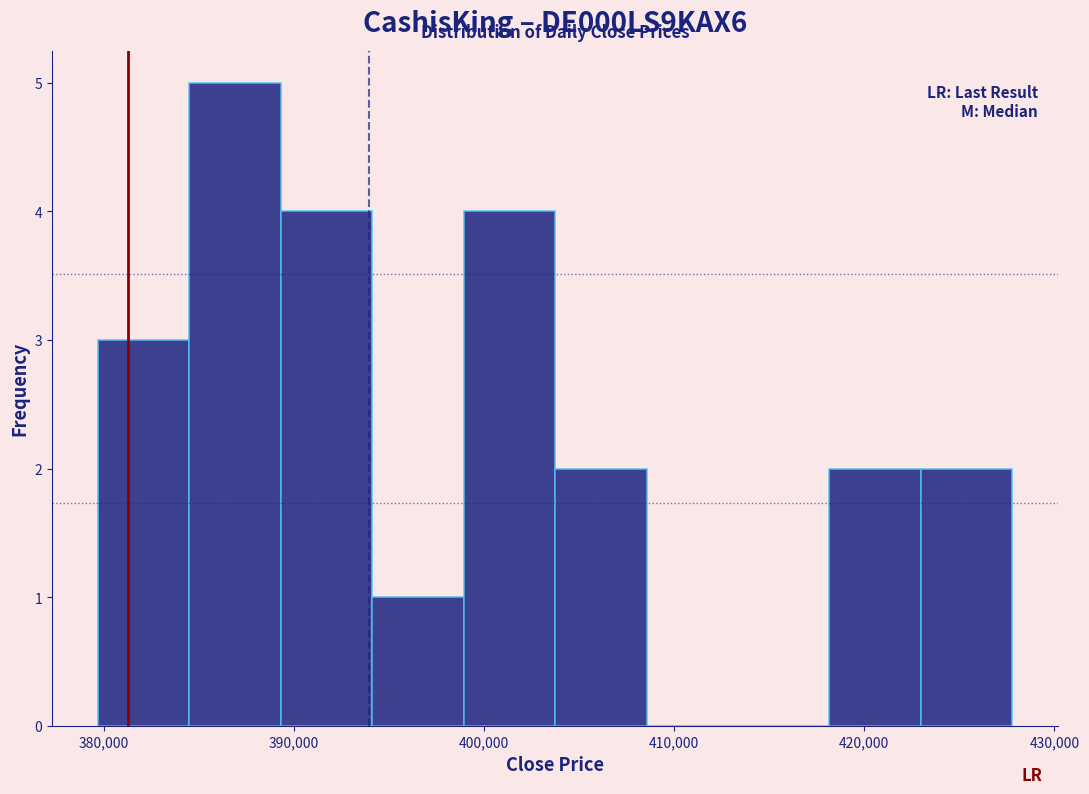

What is the height of the bar covering 394000 to 399000 on the x-axis? Neither the bar edges nor the heights are printed on the chart, so give them approximately, as read against the axes.

1